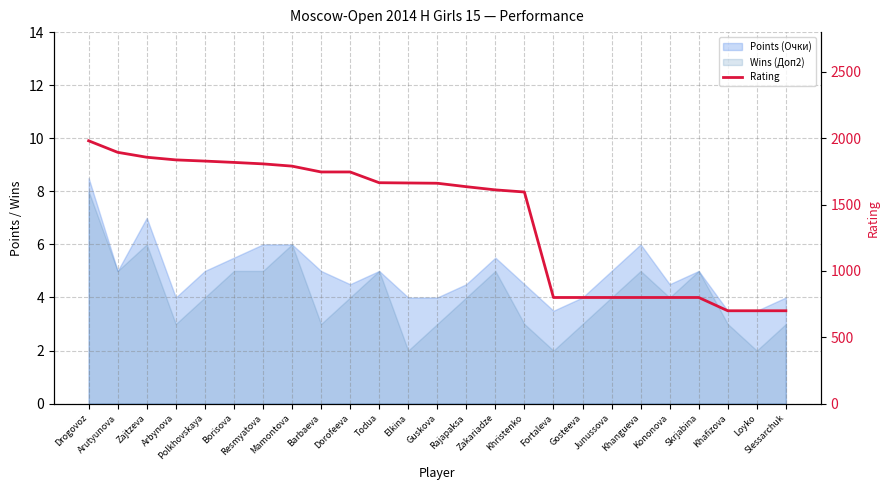

What position from the right is Barbaeva?

17